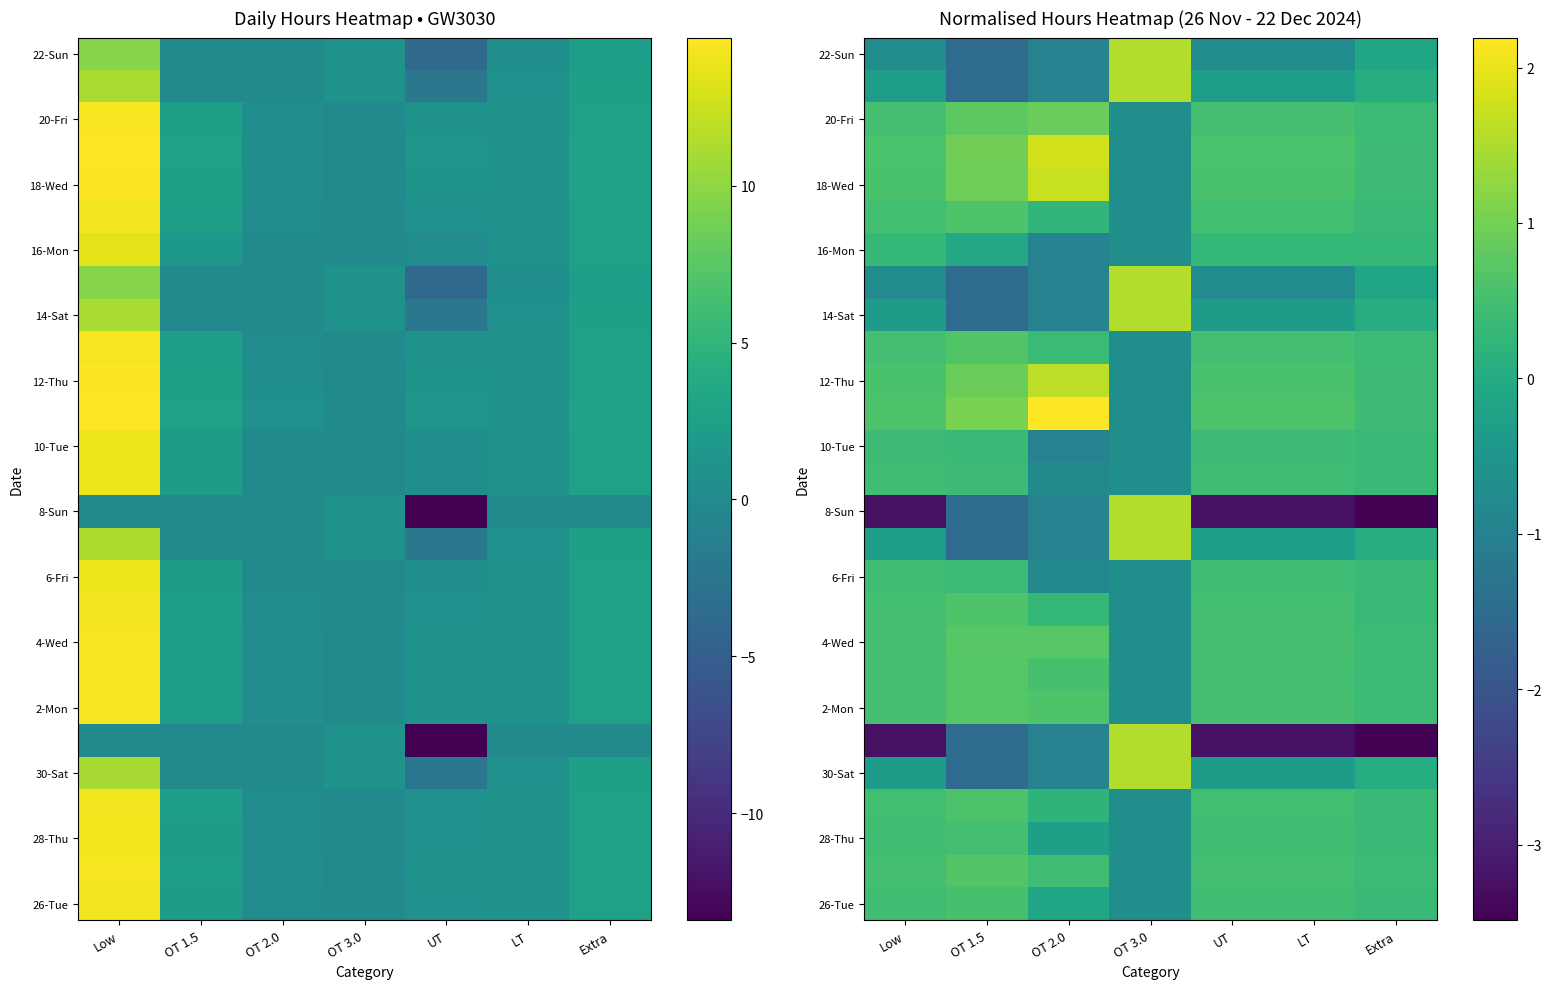

What is the spread (max minus min) of values at LT?

3.8